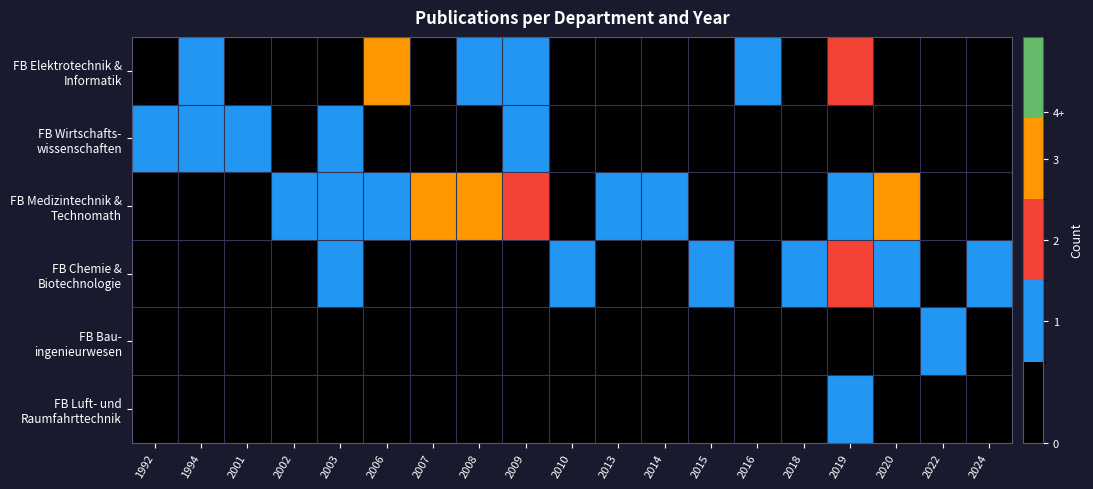

How many categories are shown in the chart?

19